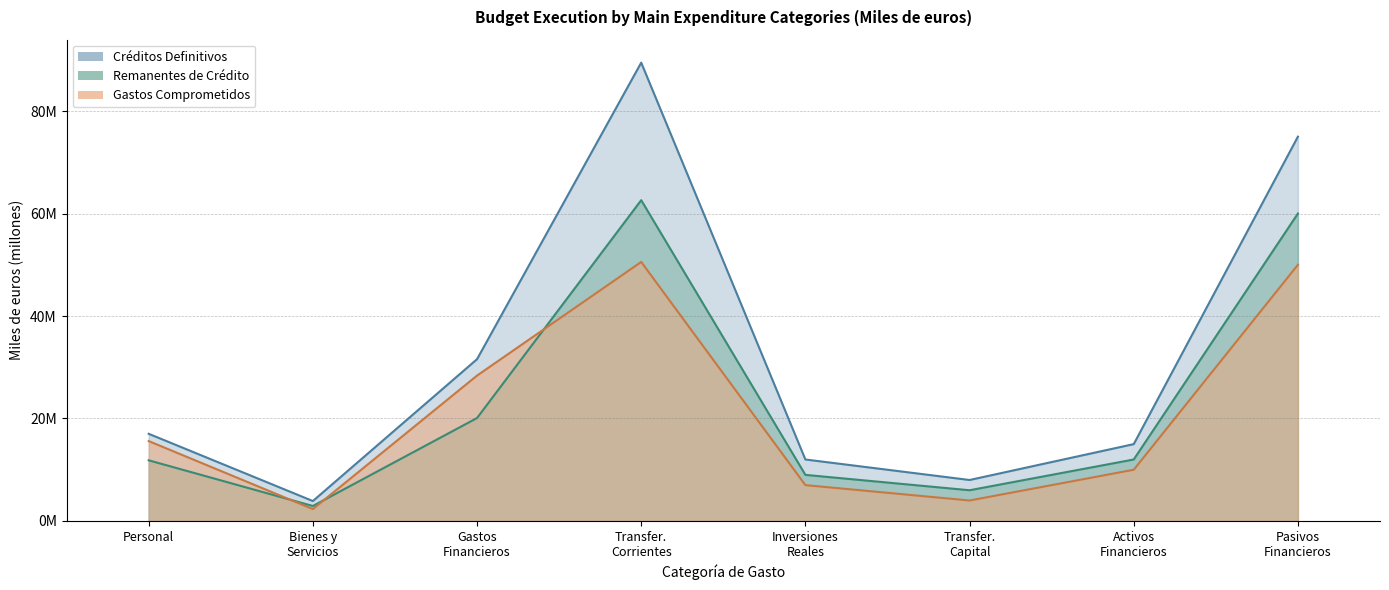

What are all the series names shown in the legend?

definitivos, remanentes, comprometidos